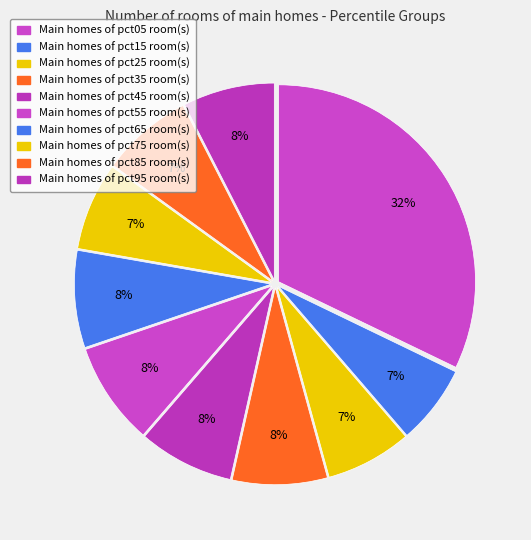

To the nearest percent, what is the average slice percentage?

10%